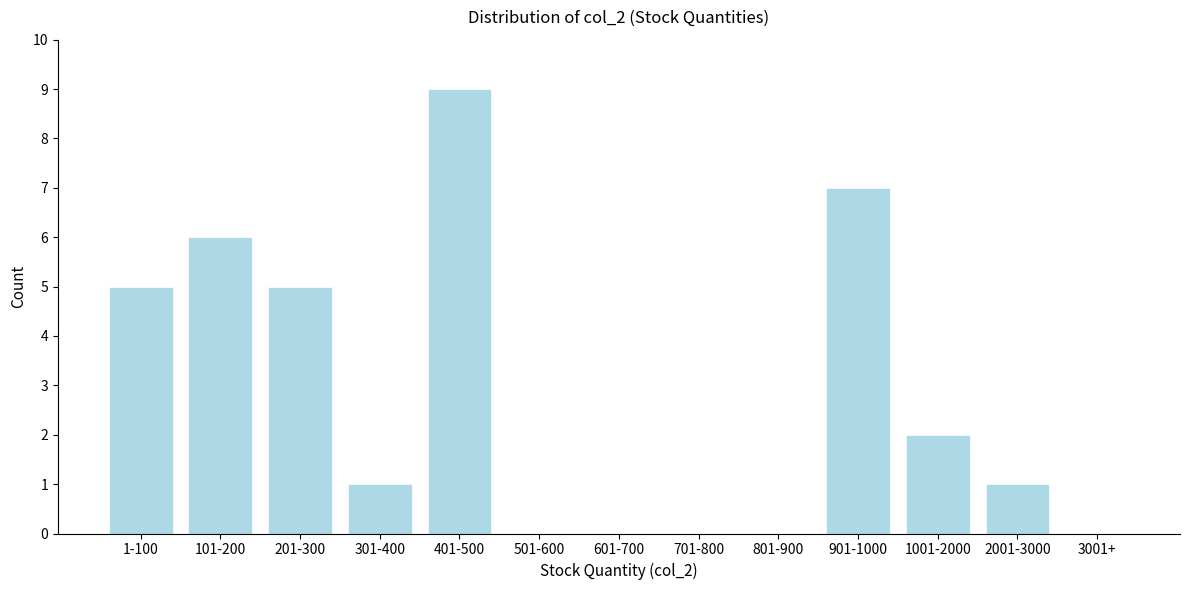

Which has a higher value, 2001-3000 or 1-100?

1-100